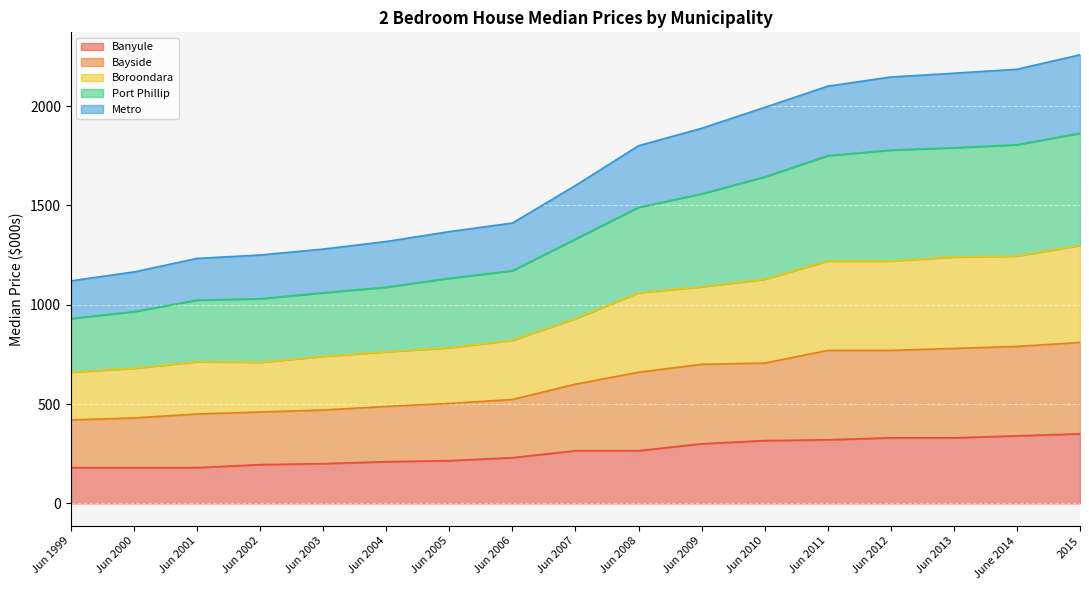

What is the total value across all series at Jun 2004?

1318